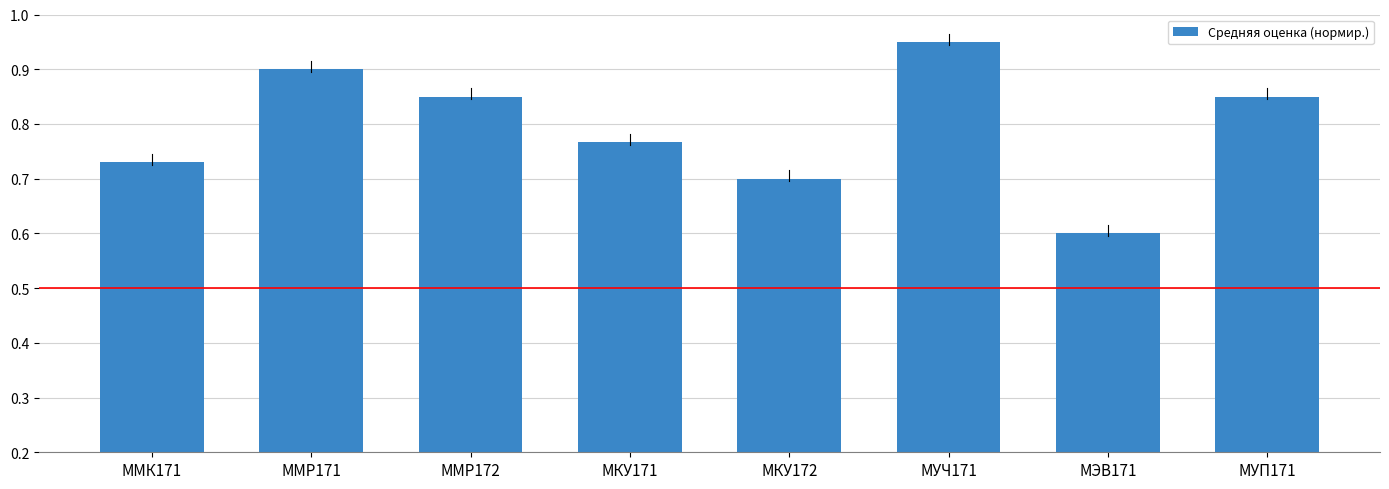

The value at МЭВ171 is 1.0. True or false?

False